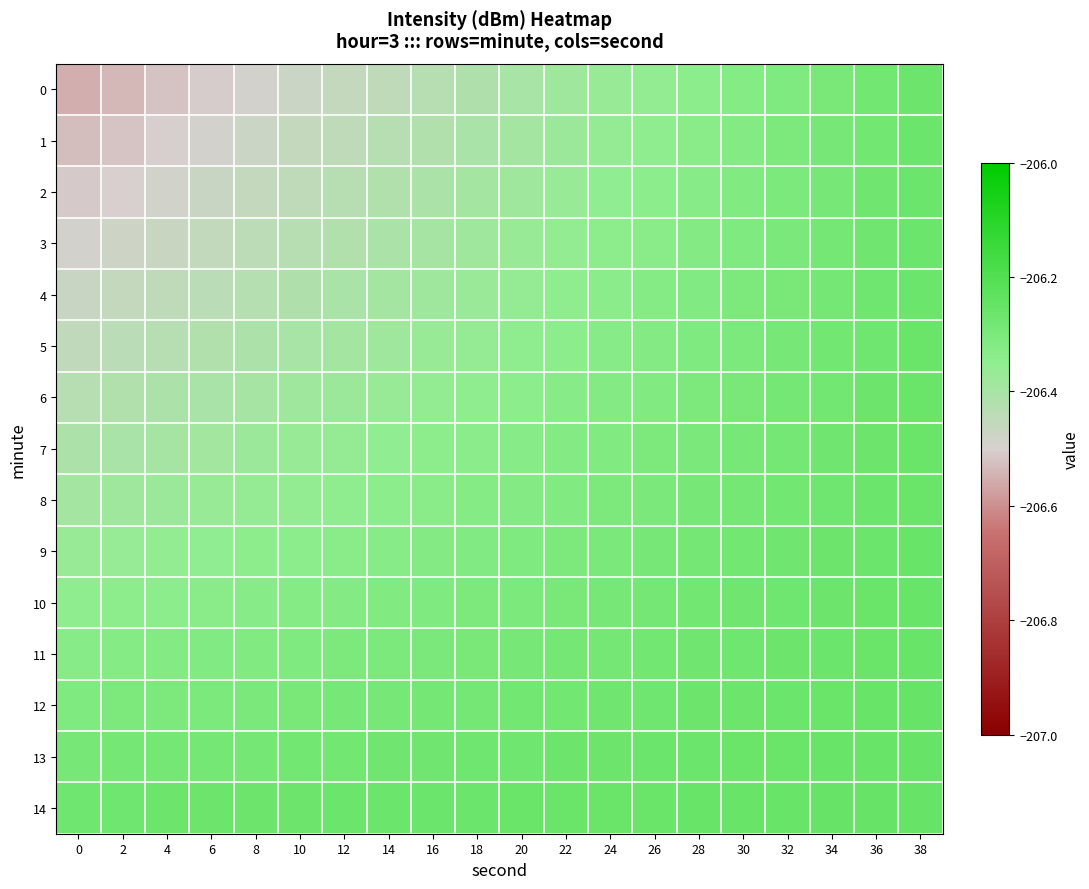

At 0, list the series in order from smallest to largest.

0, 1, 2, 3, 4, 5, 6, 7, 8, 9, 10, 11, 12, 13, 14